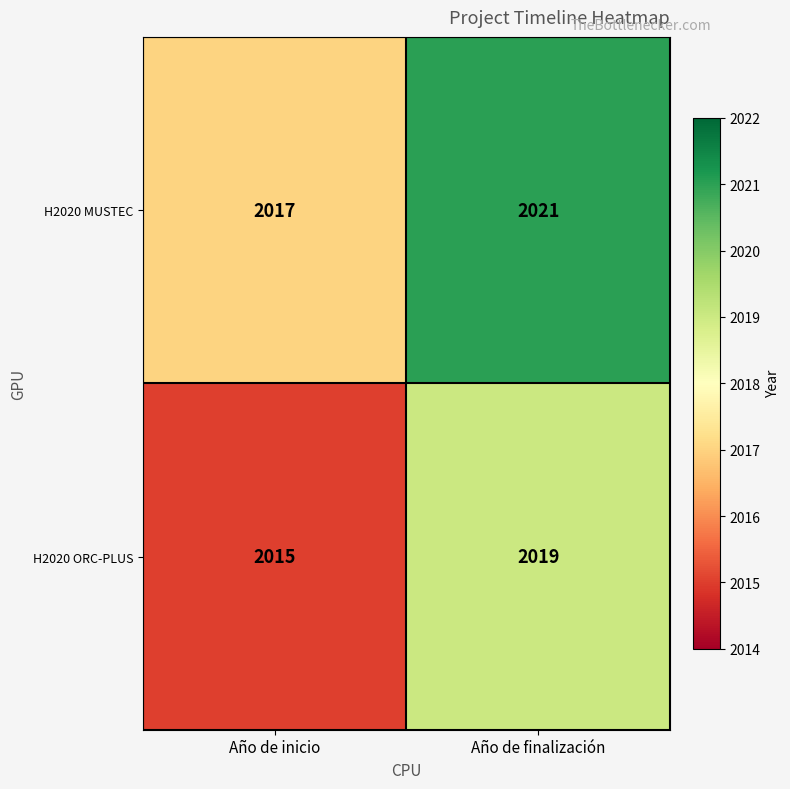

What value does the H2020 MUSTEC series have at Año de inicio?

2017